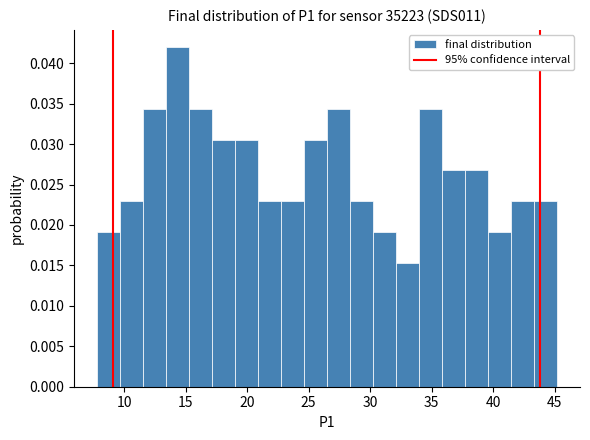

Read against the x-axis, roughly where is the centre of the tallest bar?

14.5